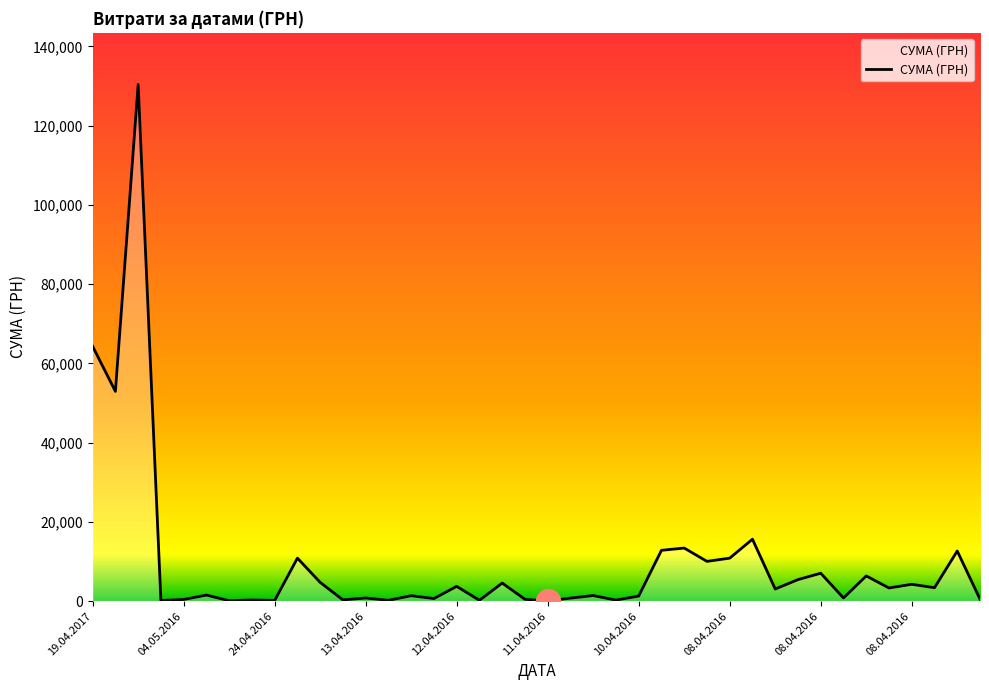

What is the difference between the maximum and minimum values?

130357.3